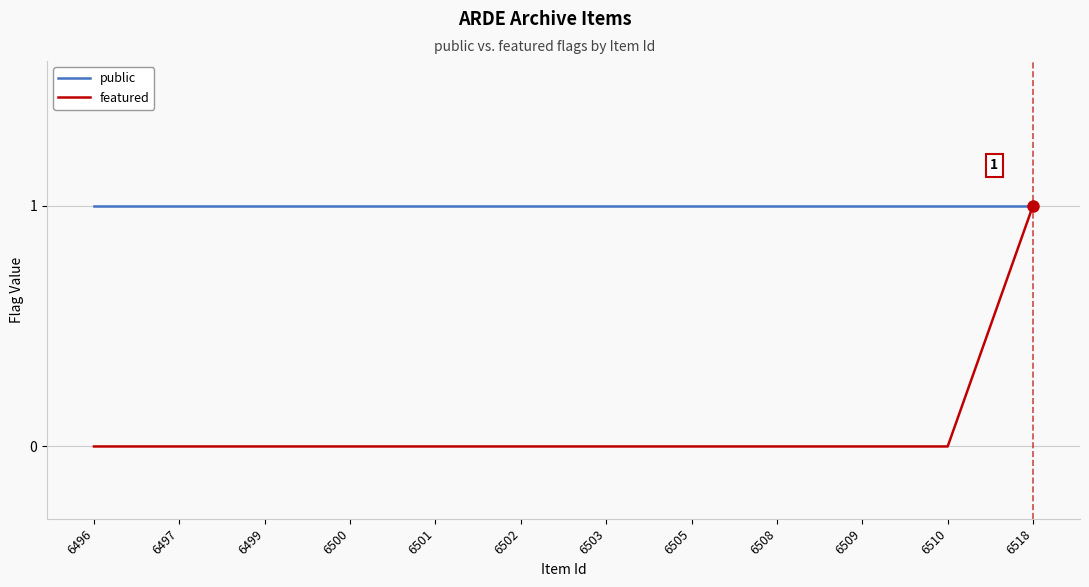

The featured series shows 0 at 6505. True or false?

True